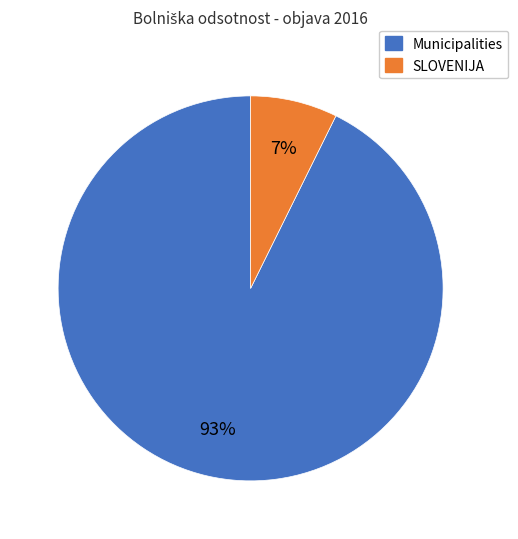

To the nearest percent, what is the average slice percentage?

50%